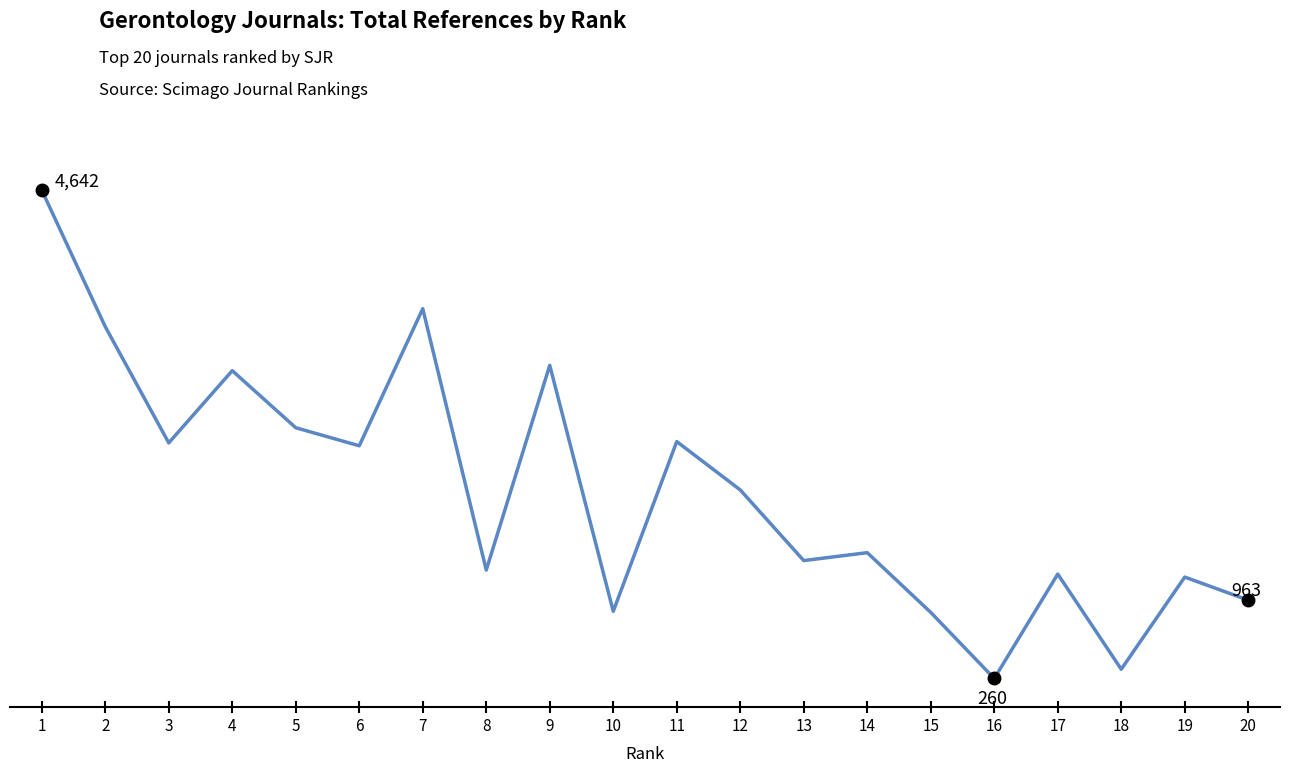

Is this an area chart (filled region under the line)?

No